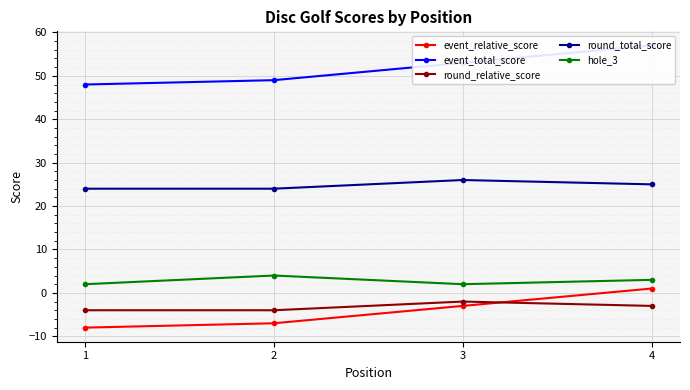

True or false: event_total_score and round_total_score intersect in this chart.

False